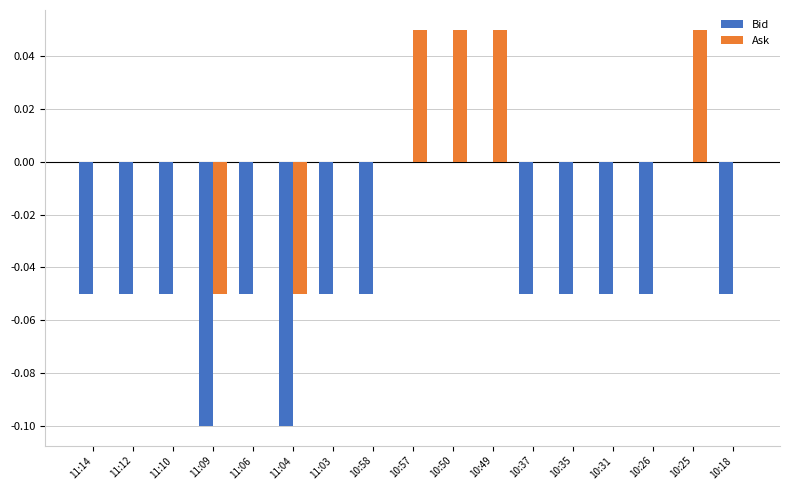

Count the number of categories in the chart.

17